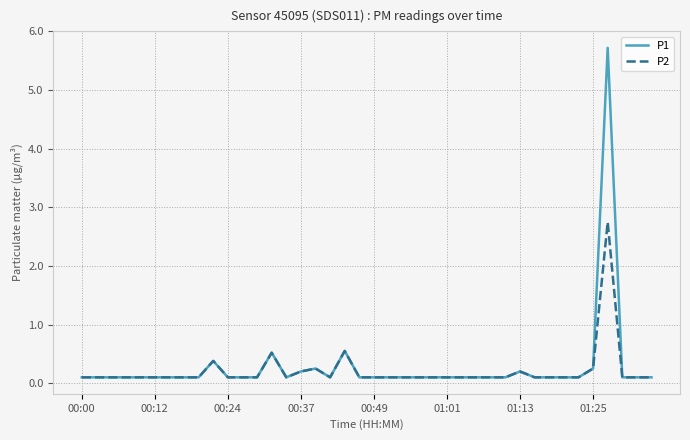

How many lines are shown in the chart?

2